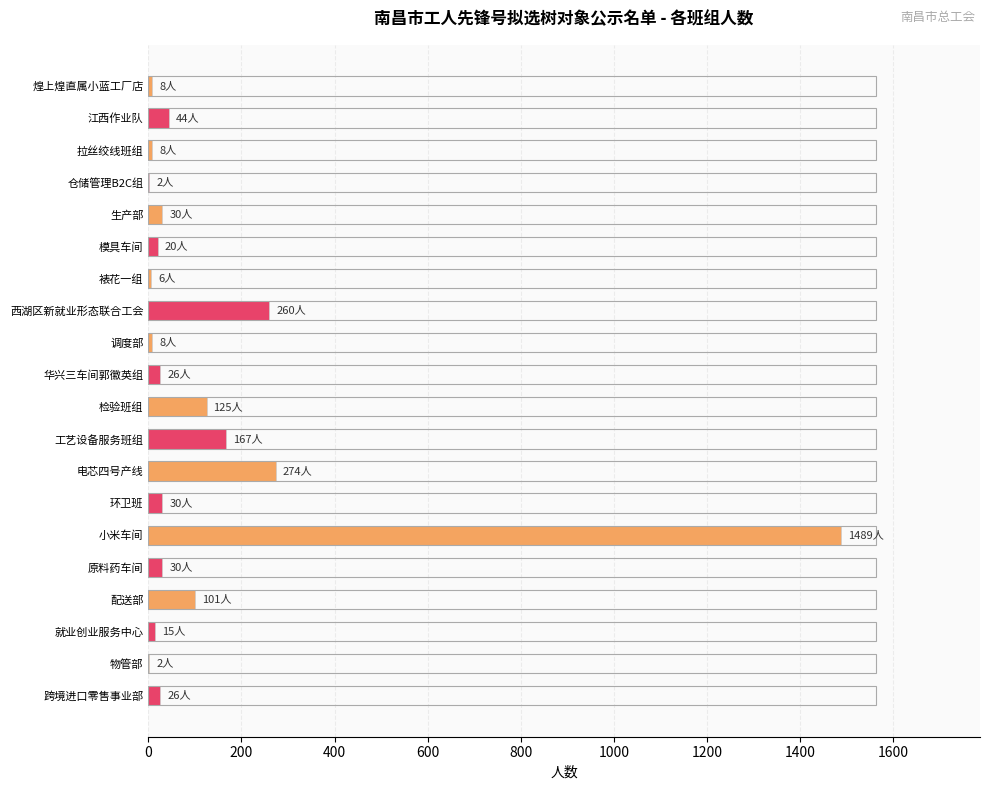

Between 配送部 and 调度部, which is larger?

配送部